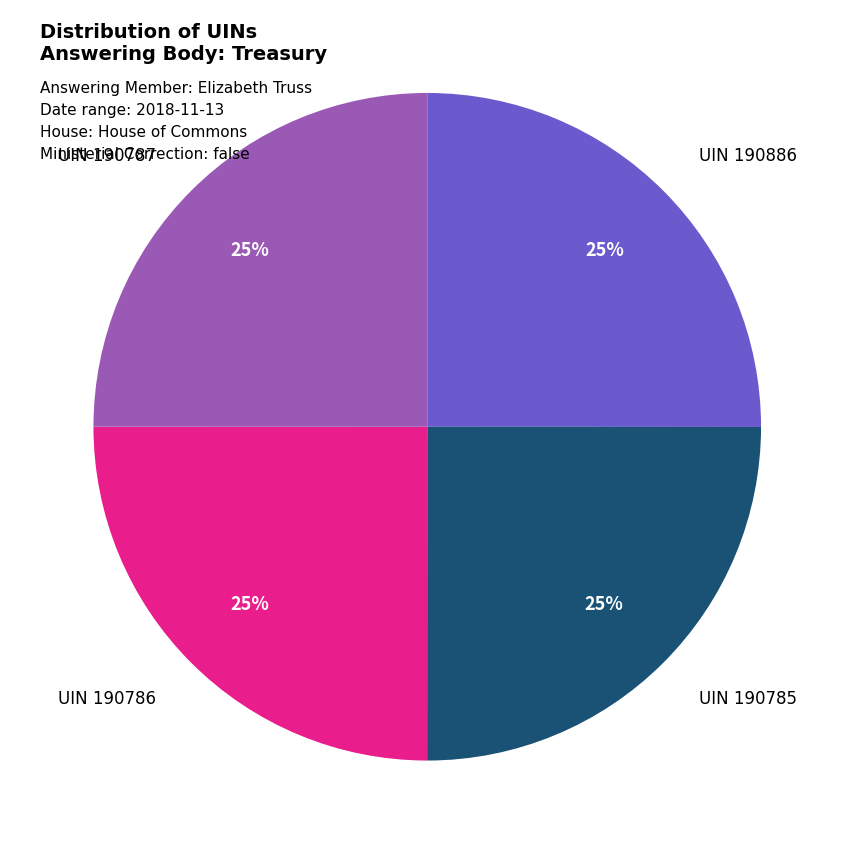

Is there any slice that represents more than half of the pie?

No